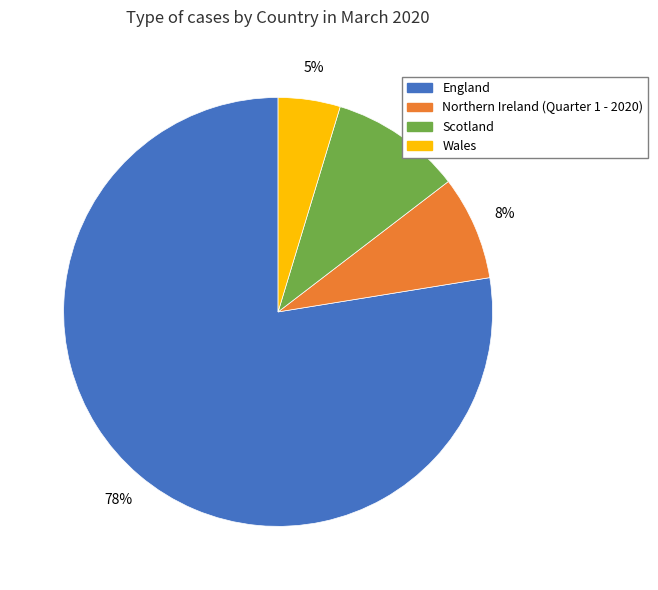

Do Scotland and Northern Ireland (Quarter 1 - 2020) together represent more than half of the pie?

No